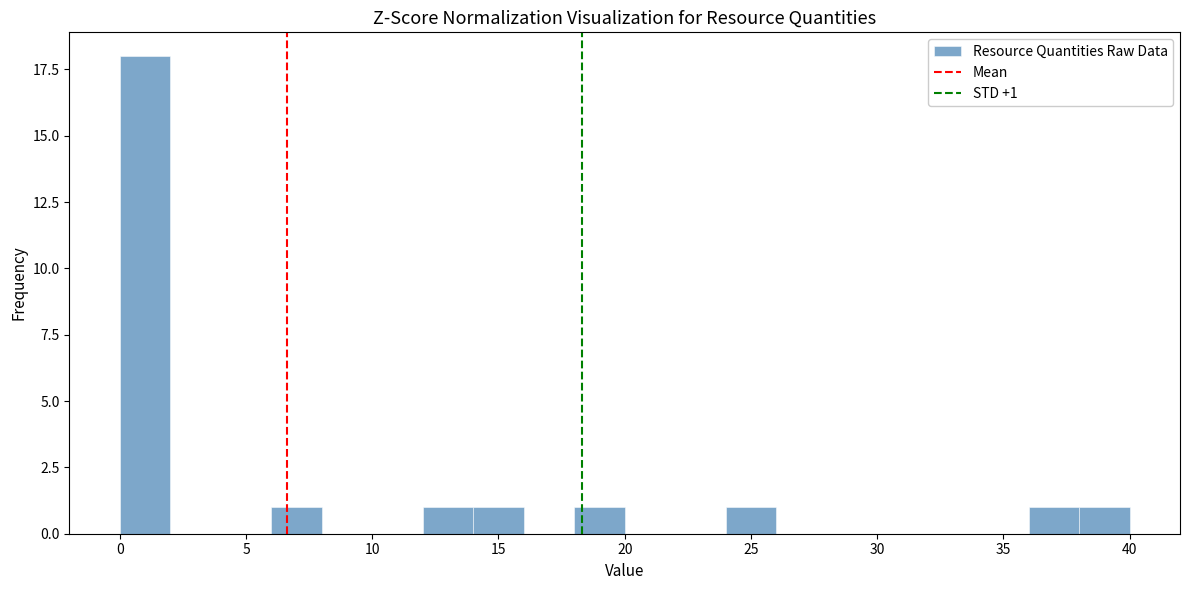

Around what value on the x-axis is the tallest bar? Give the approximate position of its centre, as read against the axis.

1.0